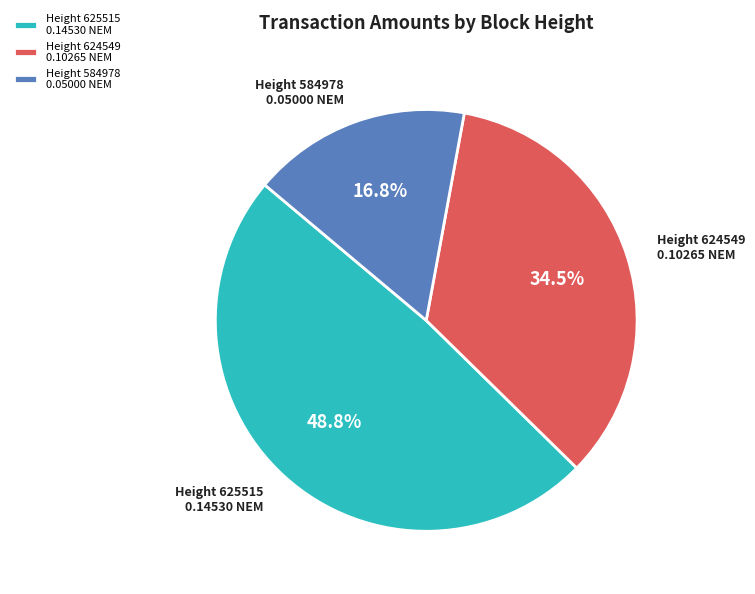

Do Height 625515 0.14530 NEM and Height 584978 0.05000 NEM together represent more than half of the pie?

Yes